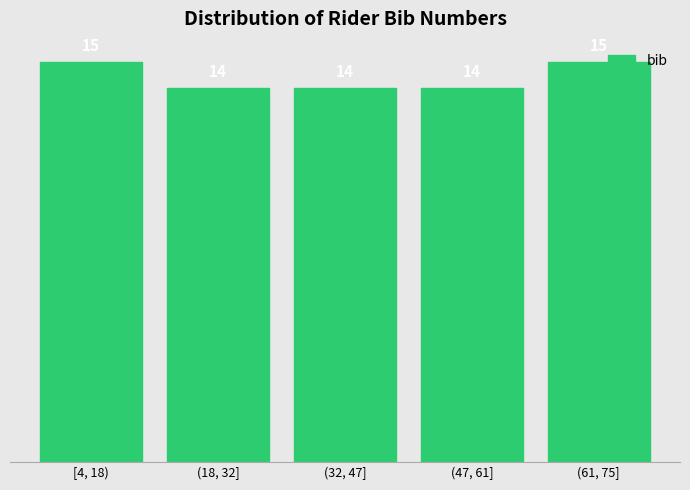

Reading right to left, list all the values displayed in this chart.

(61, 75]=15	(47, 61]=14	(32, 47]=14	(18, 32]=14	[4, 18)=15